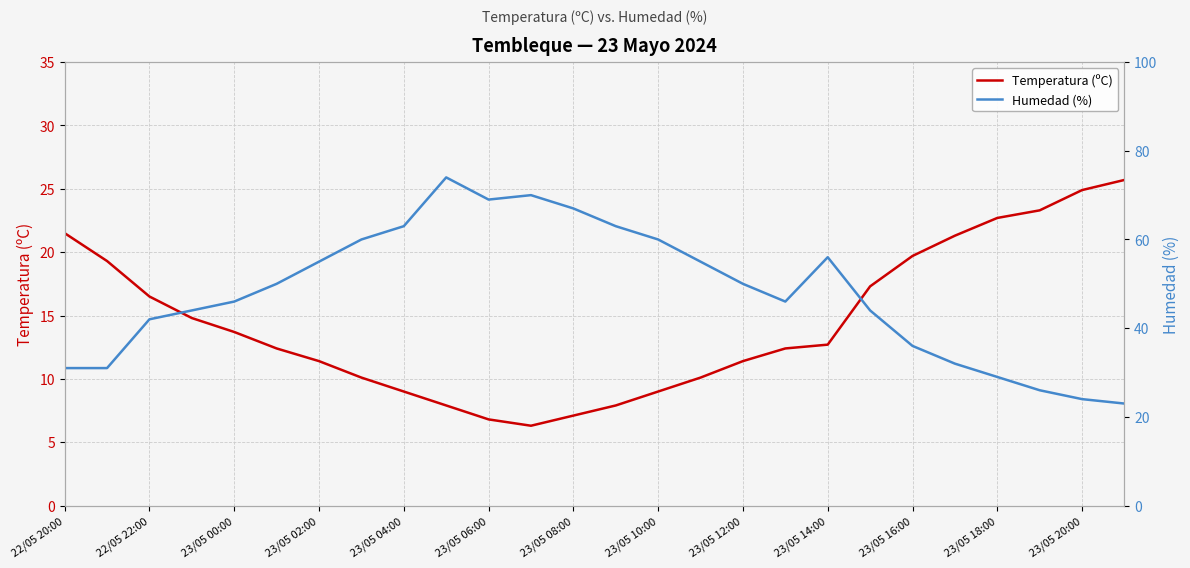

Reading left to right, extract all data points from this chart.

Temperatura (ºC): 21.5	19.3	16.5	14.8	13.7	12.4	11.4	10.1	9.0	7.9	6.8	6.3	7.1	7.9	9.0	10.1	11.4	12.4	12.7	17.3	19.7	21.3	22.7	23.3	24.9	25.7
Humedad (%): 31.0	31.0	42.0	44.0	46.0	50.0	55.0	60.0	63.0	74.0	69.0	70.0	67.0	63.0	60.0	55.0	50.0	46.0	56.0	44.0	36.0	32.0	29.0	26.0	24.0	23.0